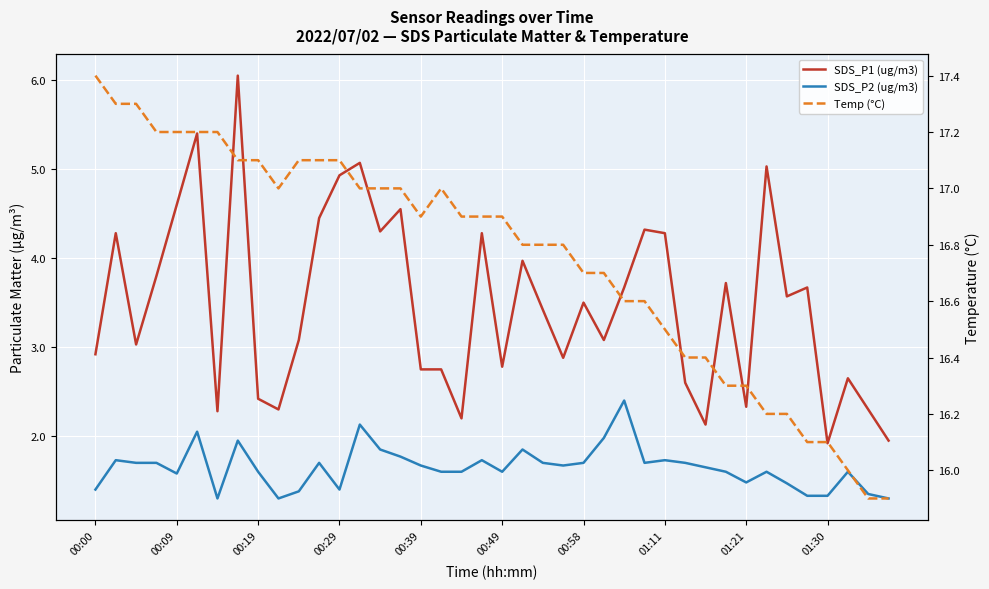

What is the minimum value for Temp (°C)?

15.9